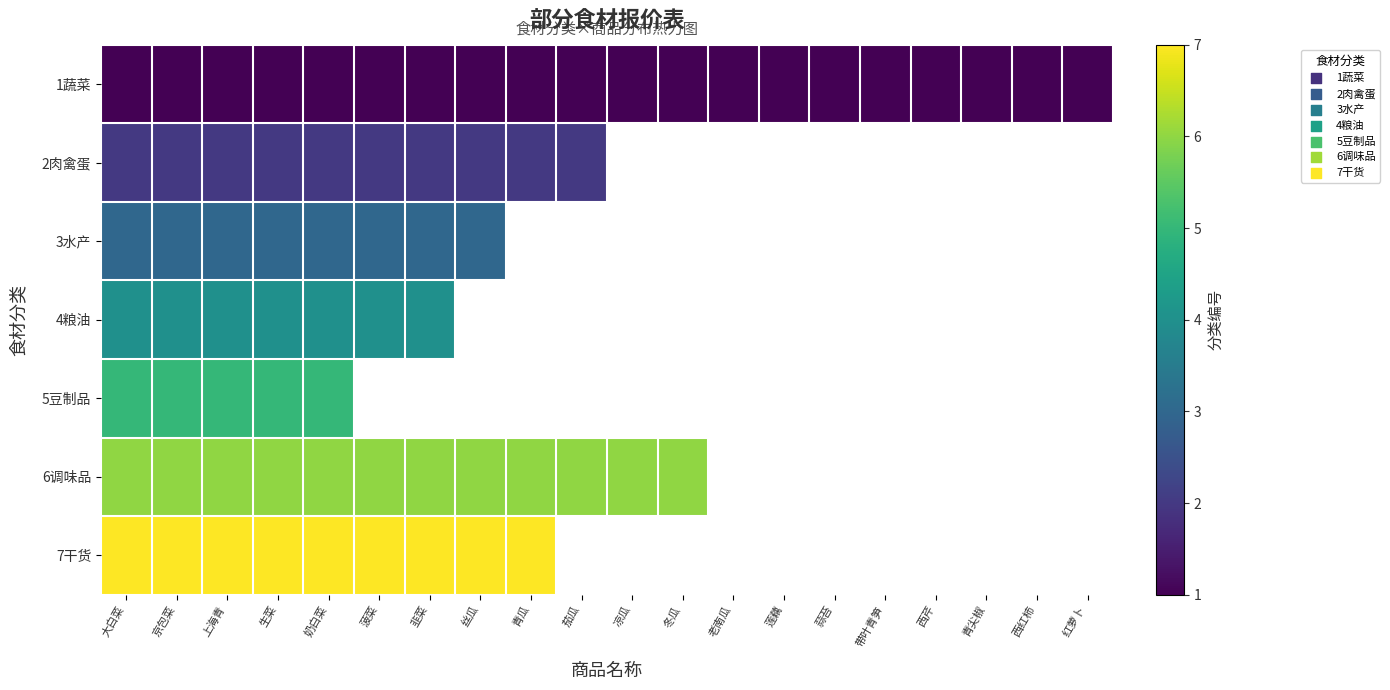

Is it true that 1蔬菜 equals 1.0 at 茄瓜?

True